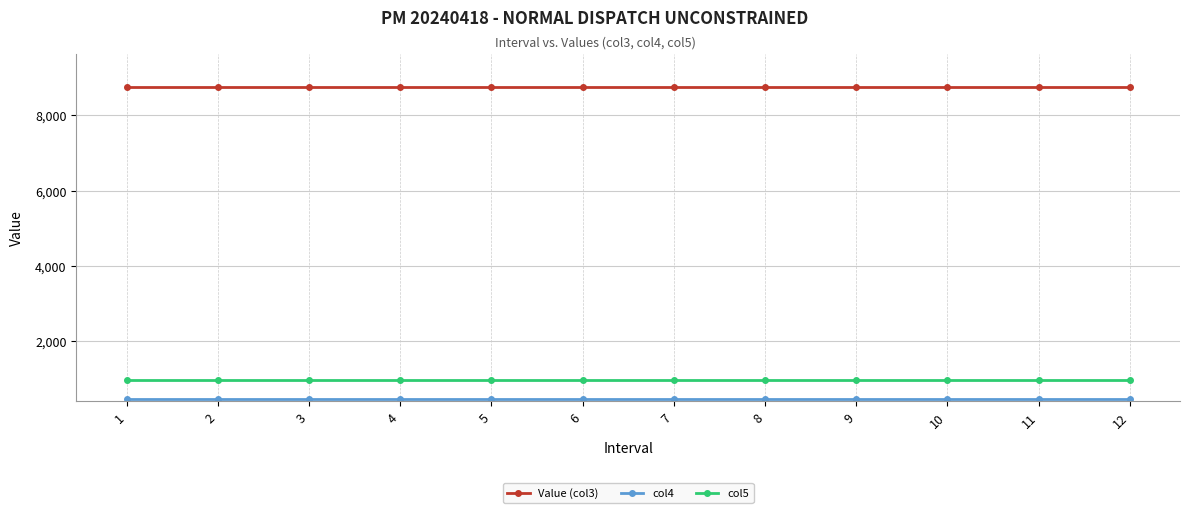

What is the value of the Value (col3) point at the 2nd from the left?

8752.5